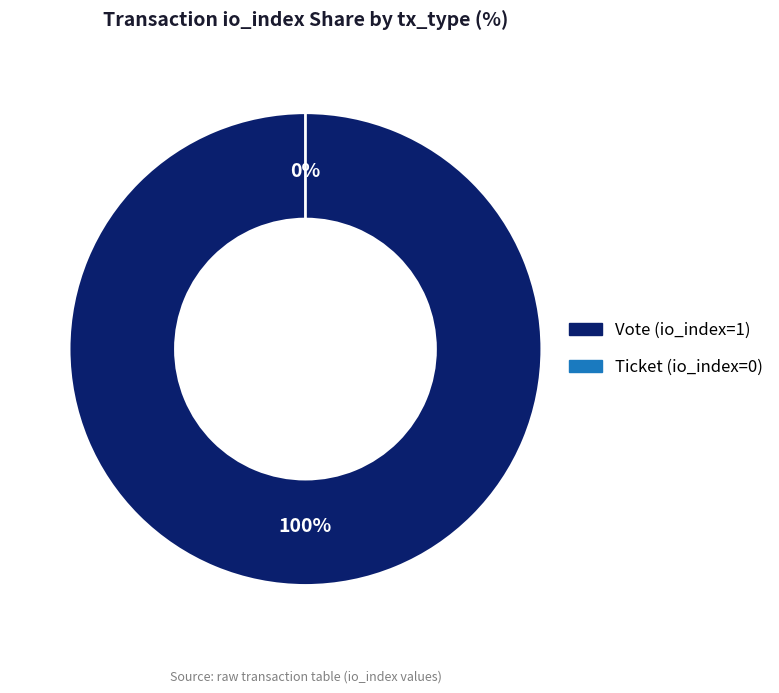

To the nearest percent, what is the difference between the Ticket (io_index=0) and Vote (io_index=1) slice percentages?

100%